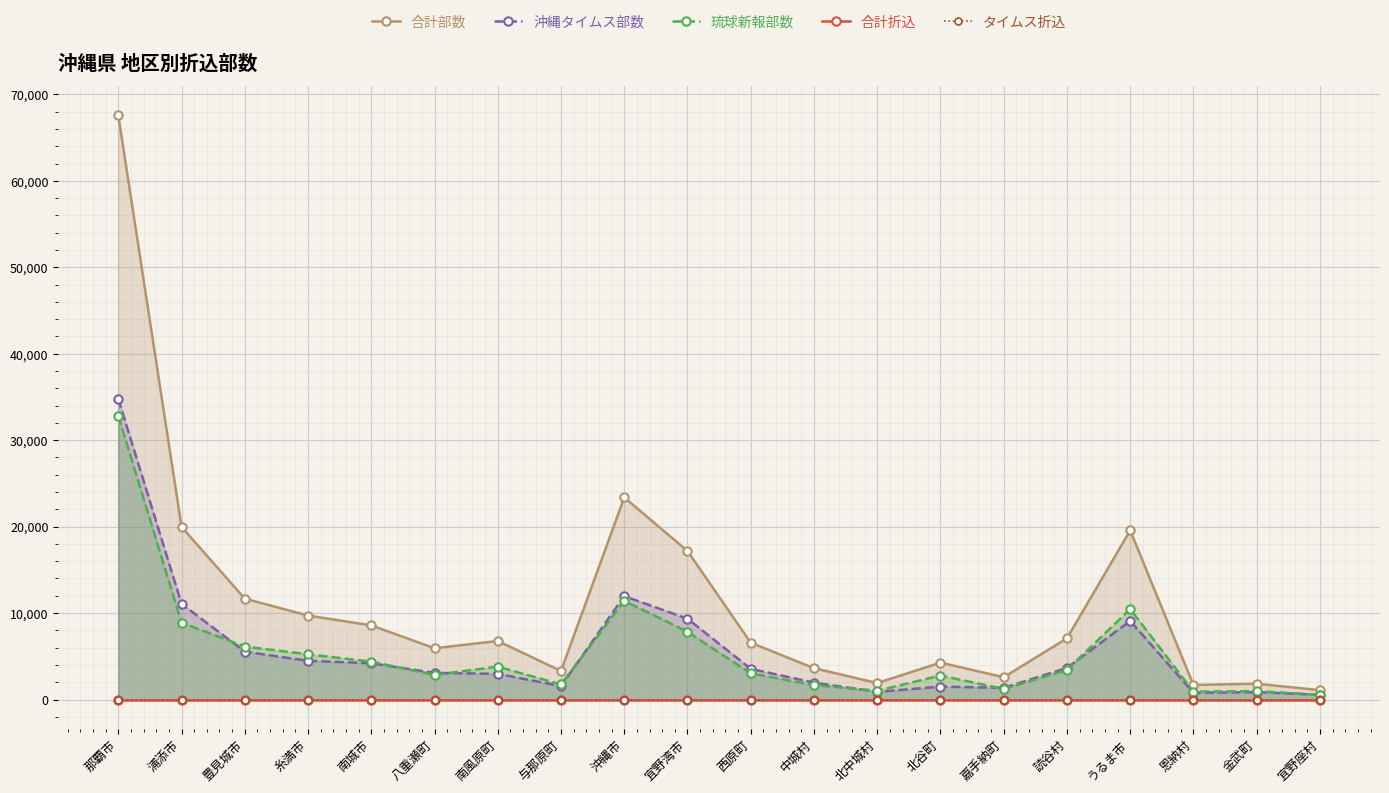

The value of 合計折込 at 与那原町 is 0. True or false?

True